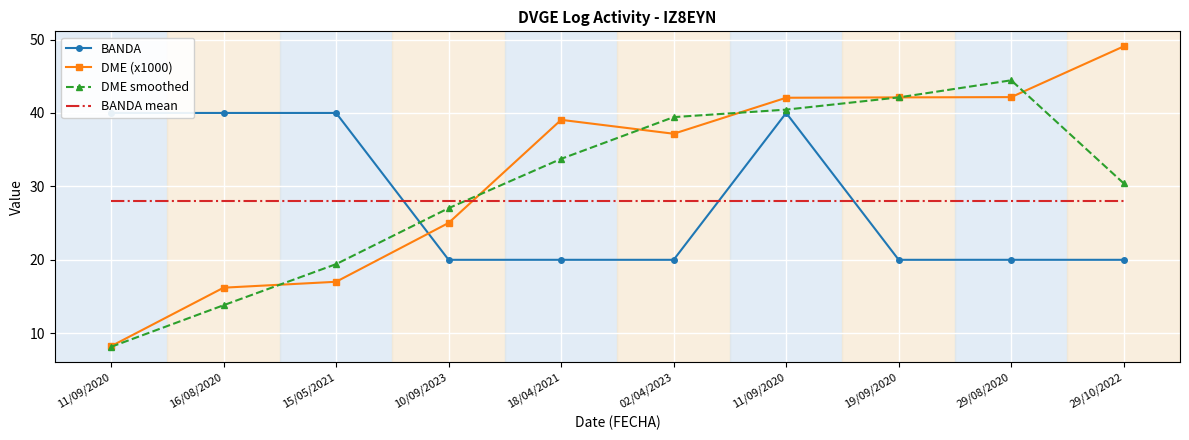

How many intersections are there between DME smoothed and BANDA?

1